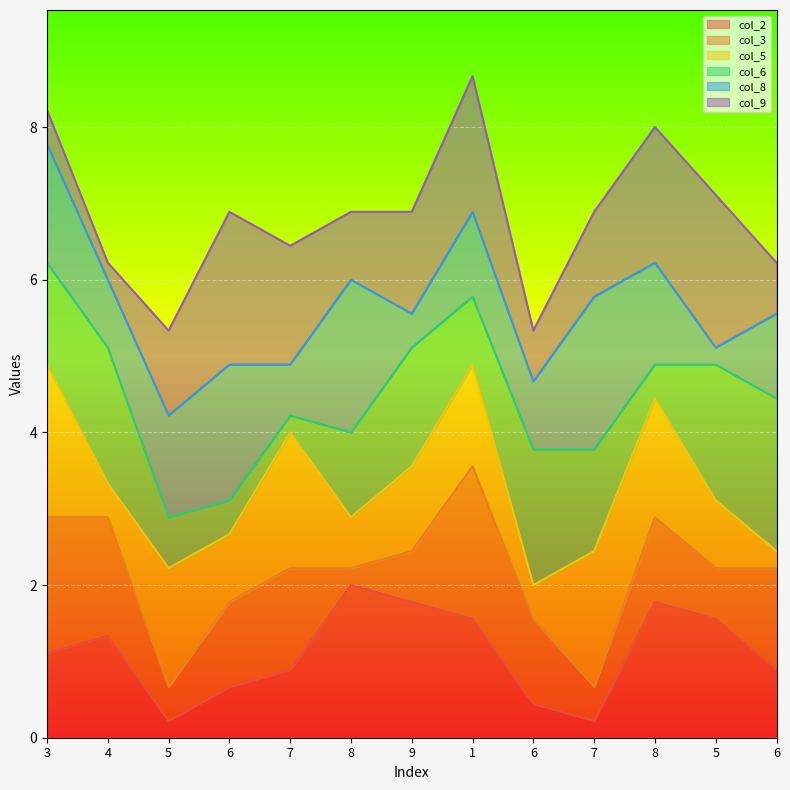

What are all the series names shown in the legend?

col_2, col_3, col_5, col_6, col_8, col_9